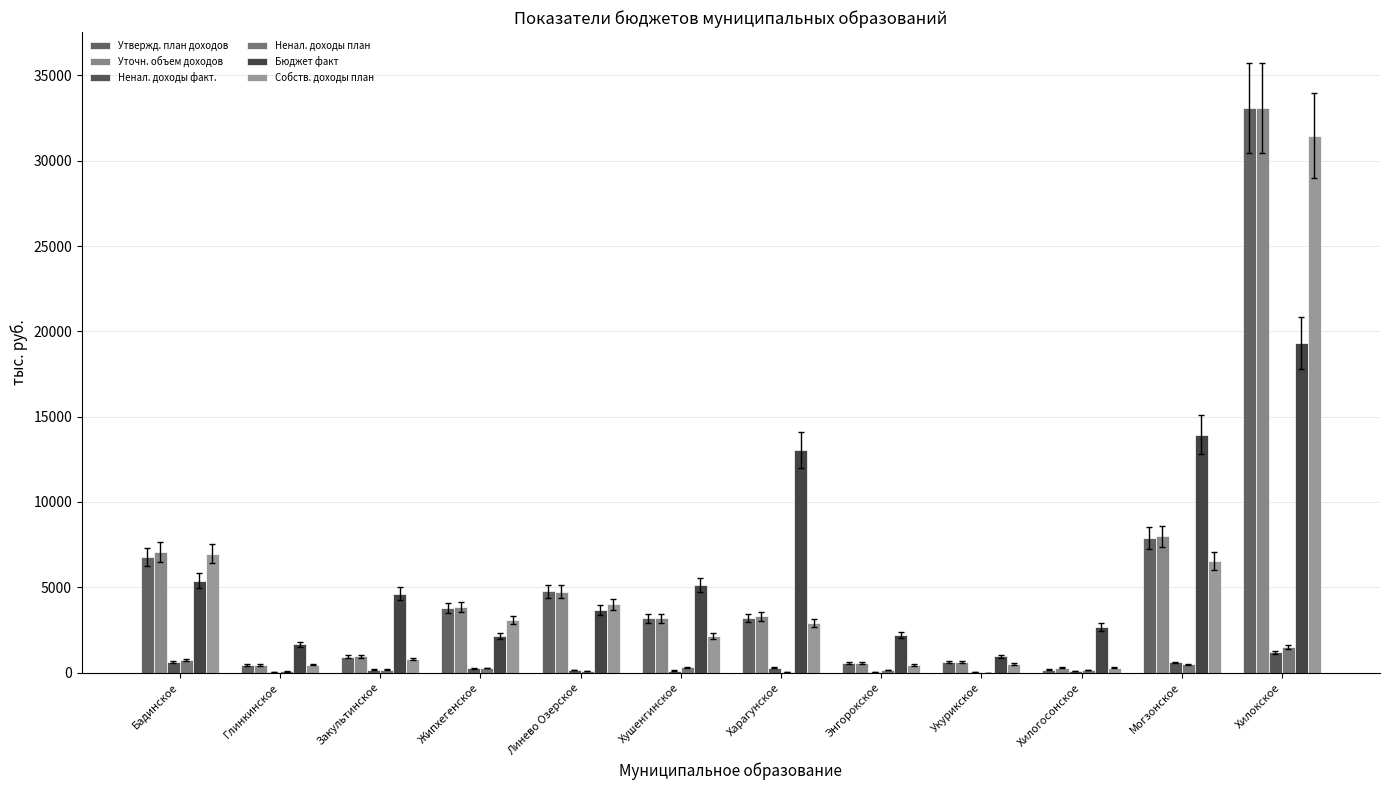

Rank the categories by Уточн. объем доходов value from highest to lowest.

Хилокское, Могзонское, Бадинское, Линево Озерское, Жипхегенское, Харагунское, Хушенгинское, Закультинское, Укурикское, Энгорокское, Глинкинское, Хилогосонское